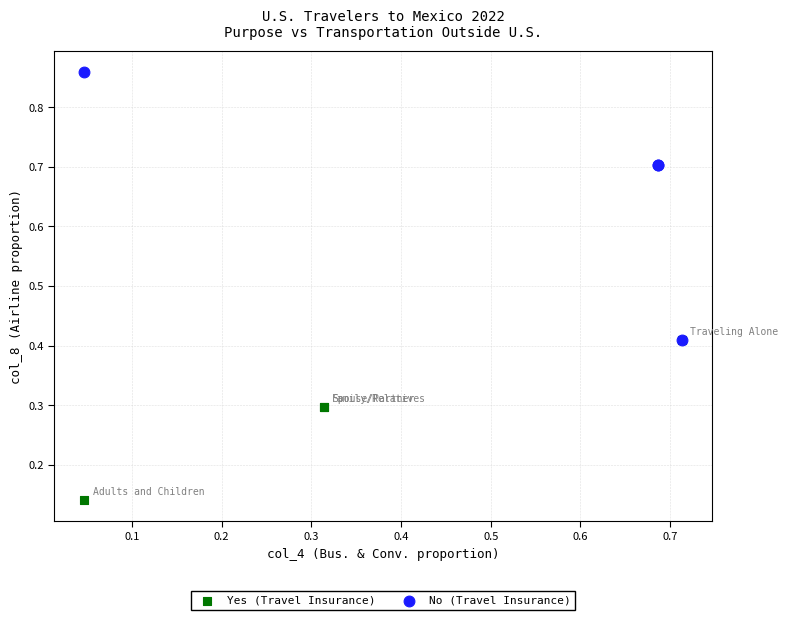

Which series has the largest Y range (max minus min)?

No (Travel Insurance)